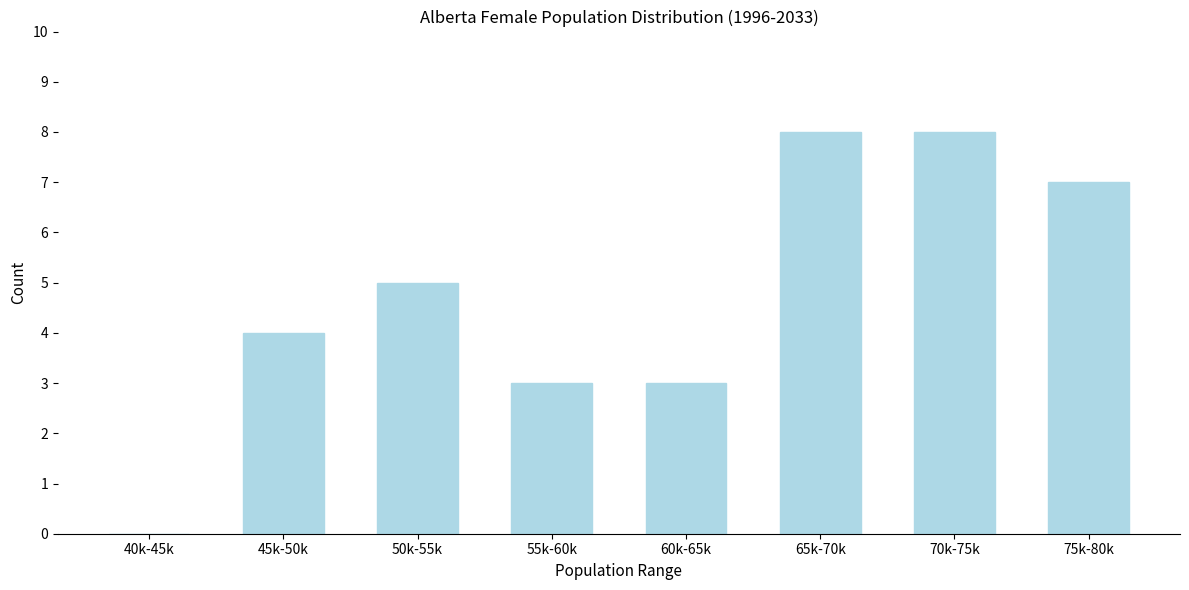

Reading left to right, extract all data points from this chart.

40k-45k=0	45k-50k=4	50k-55k=5	55k-60k=3	60k-65k=3	65k-70k=8	70k-75k=8	75k-80k=7